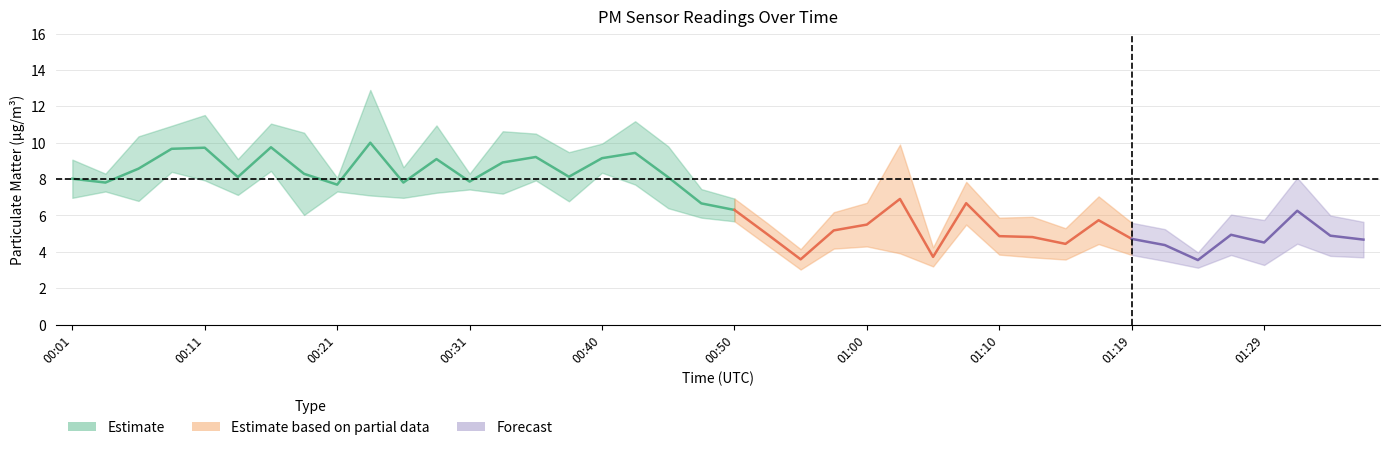

How many interior local peaks does the P1 series have?

12